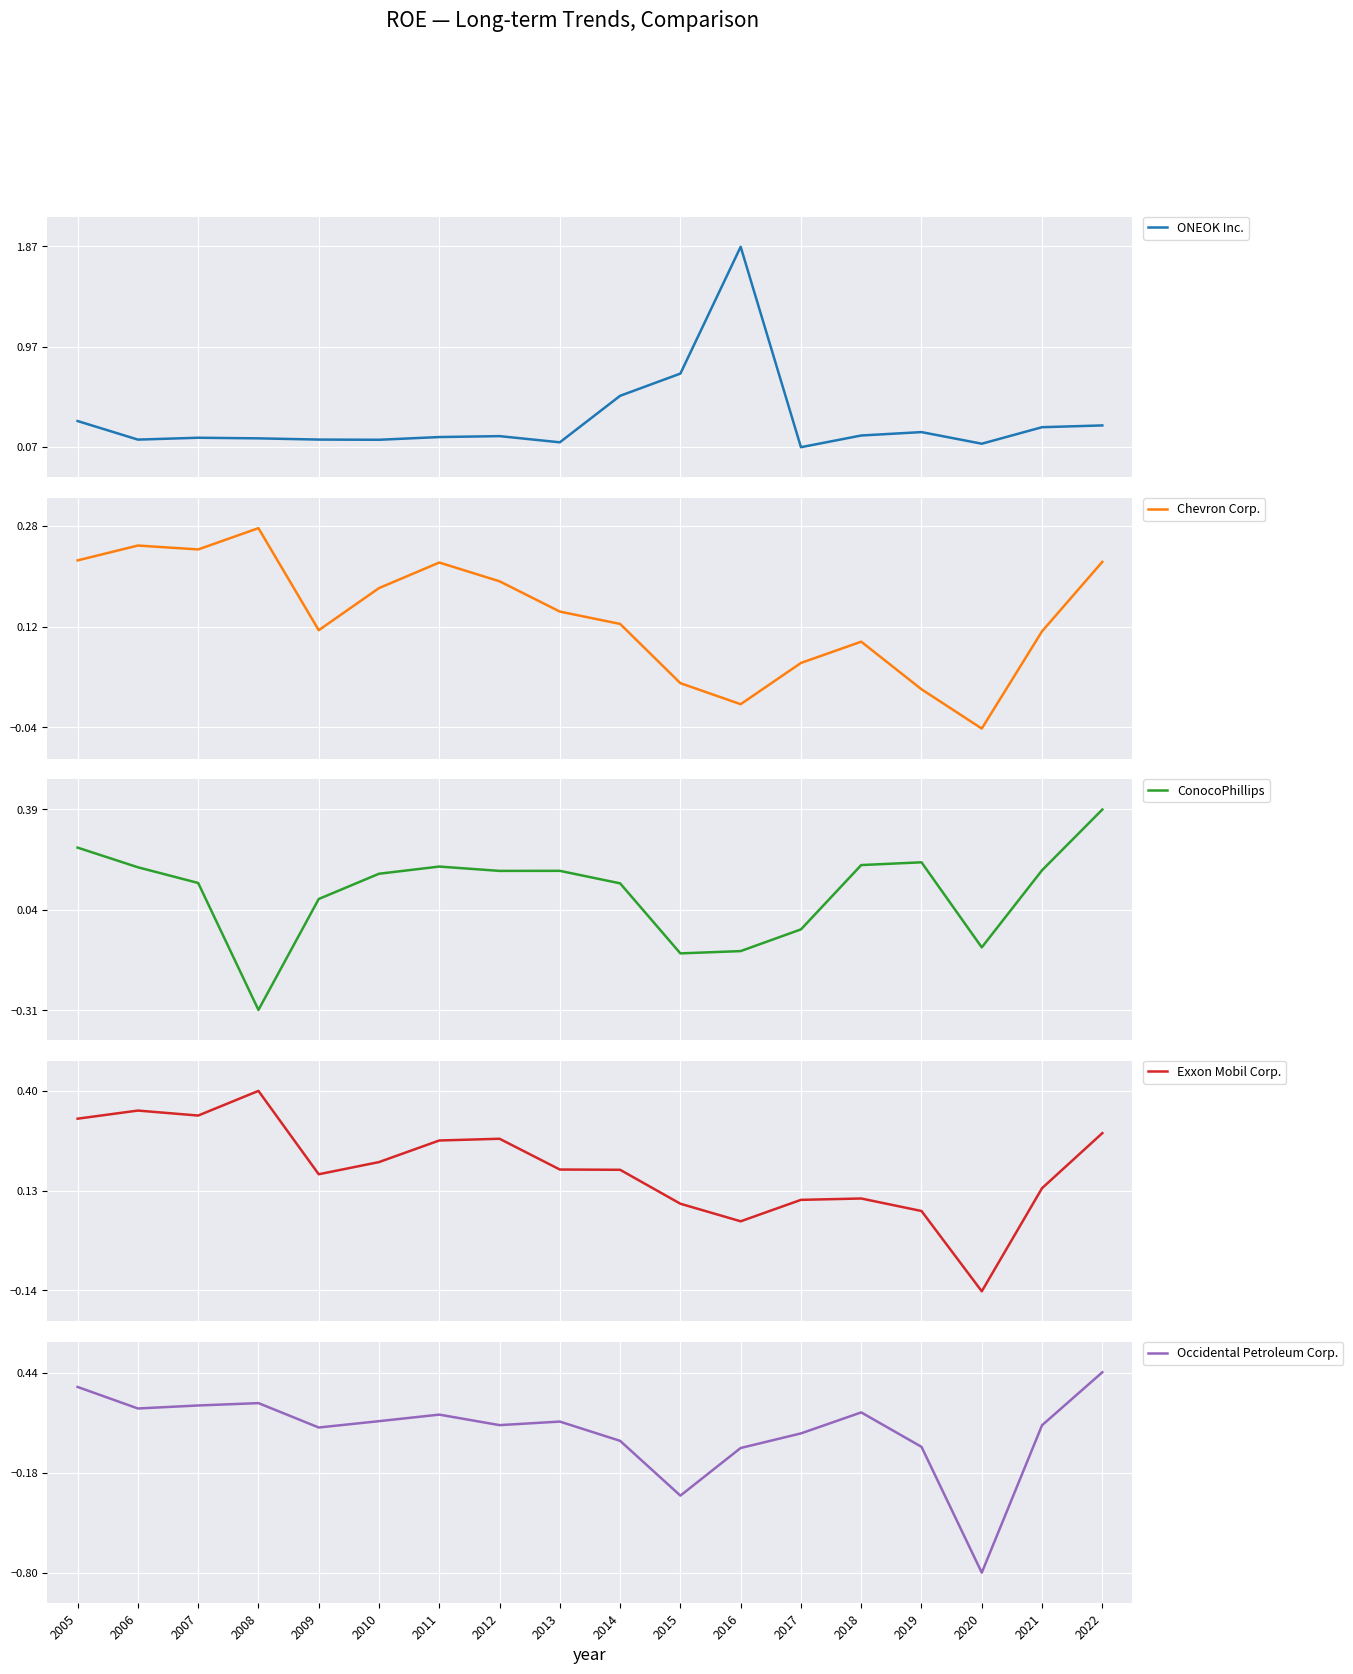

Is it true that Occidental Petroleum Corp. equals 0.1 at 2013?

True